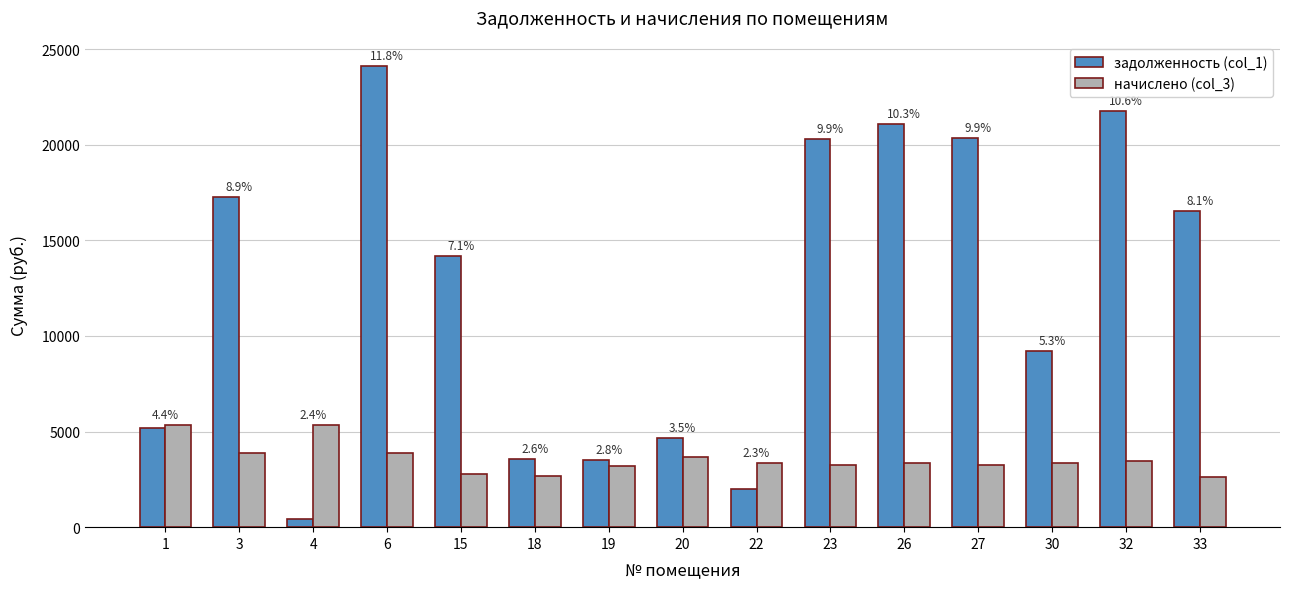

Which series has the widest spread of values?

задолженность (col_1)